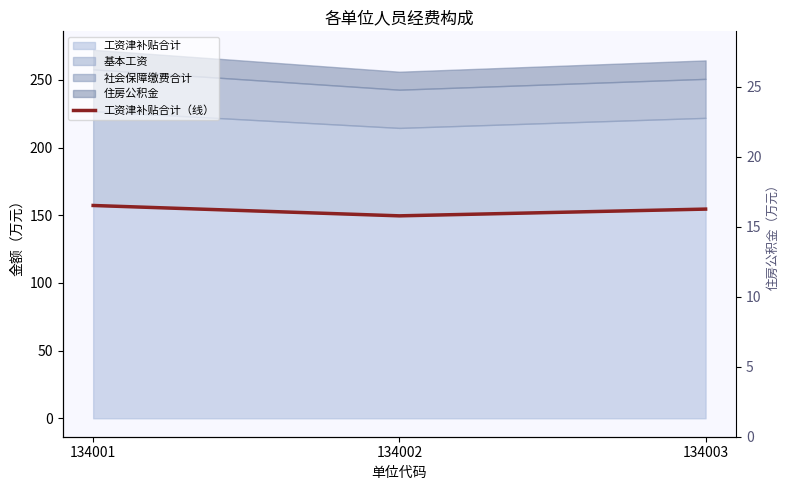

What is the minimum value shown in the chart?

149.6